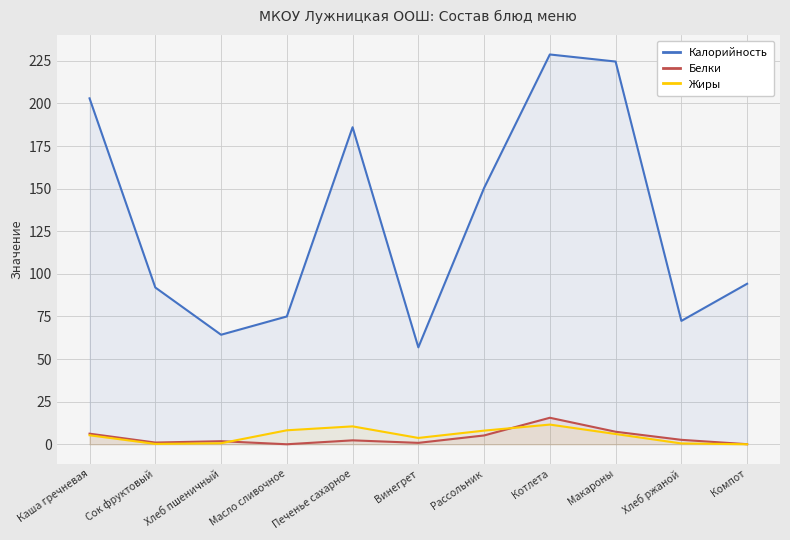

The Калорийность series shows 340.1 at Макароны. True or false?

False